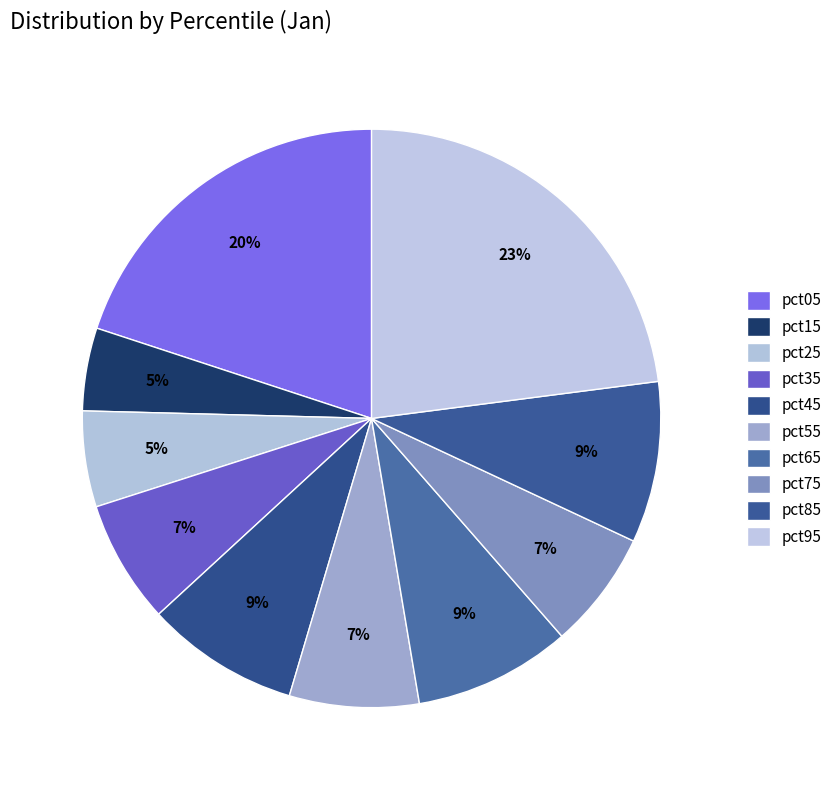

The pct25 slice represents 18% of the pie. True or false?

False